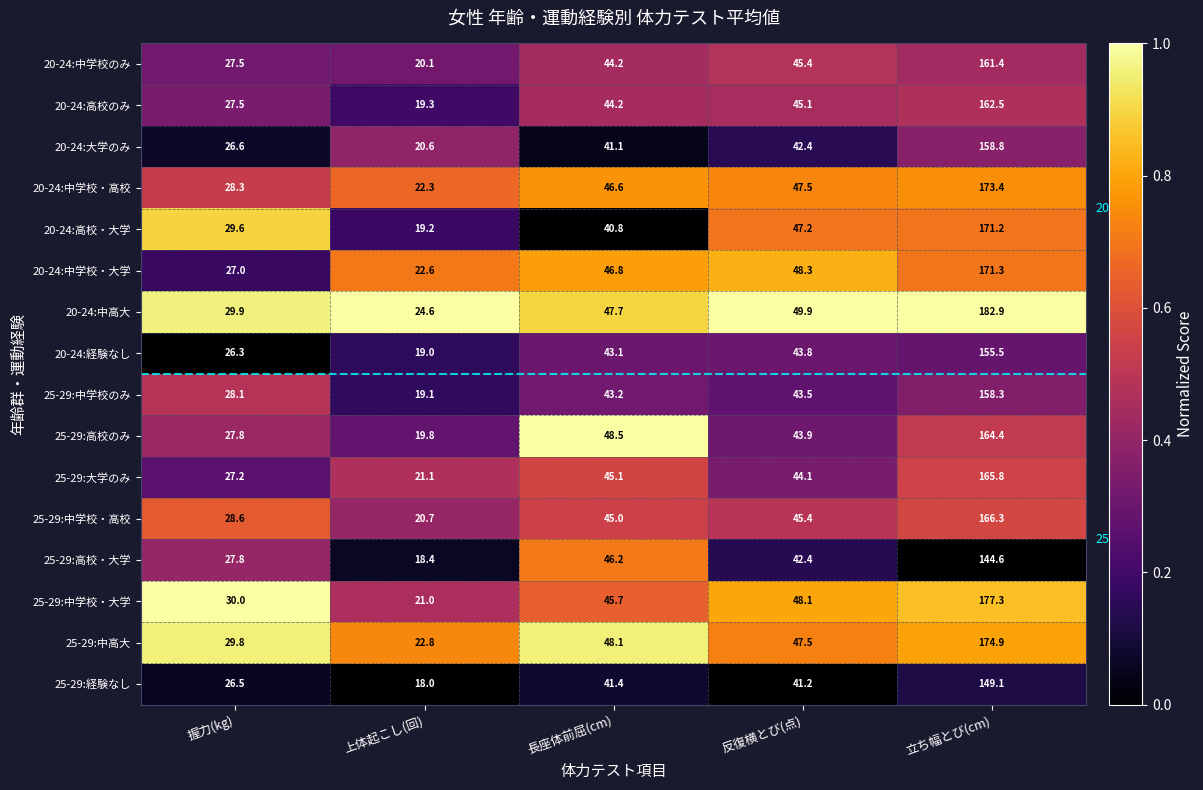

What is the spread (max minus min) of values at 立ち幅とび(cm)?

38.3